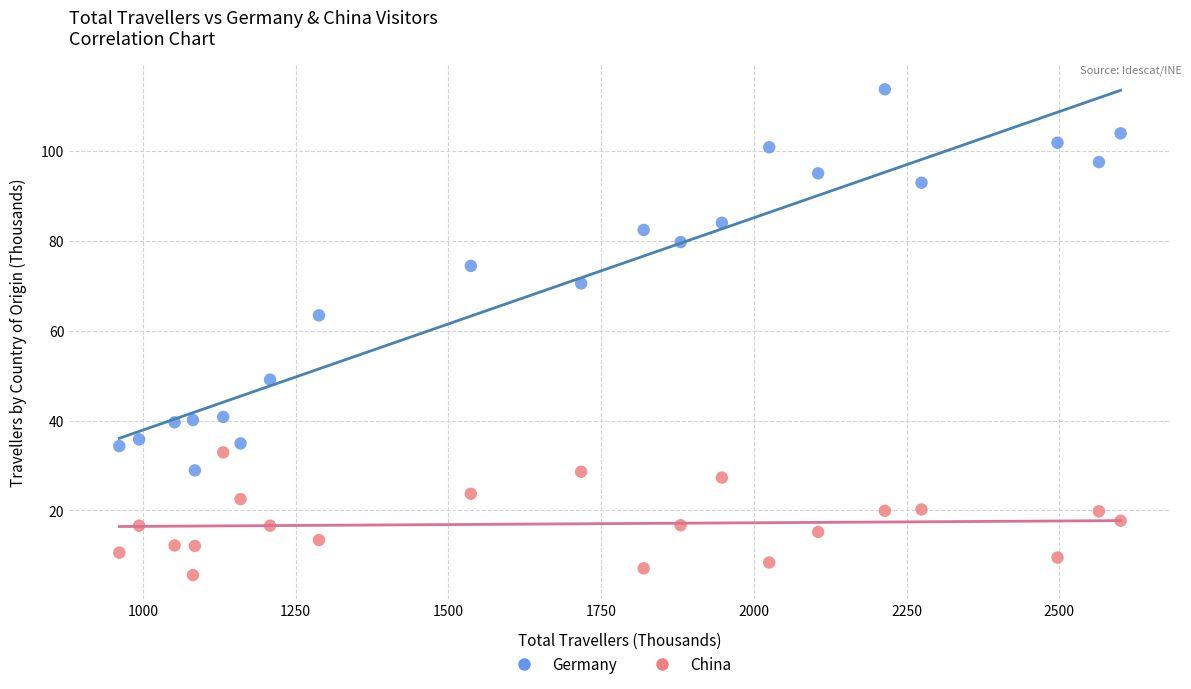

Across all data points, what is the range of X values (max minus min)?

1639.0